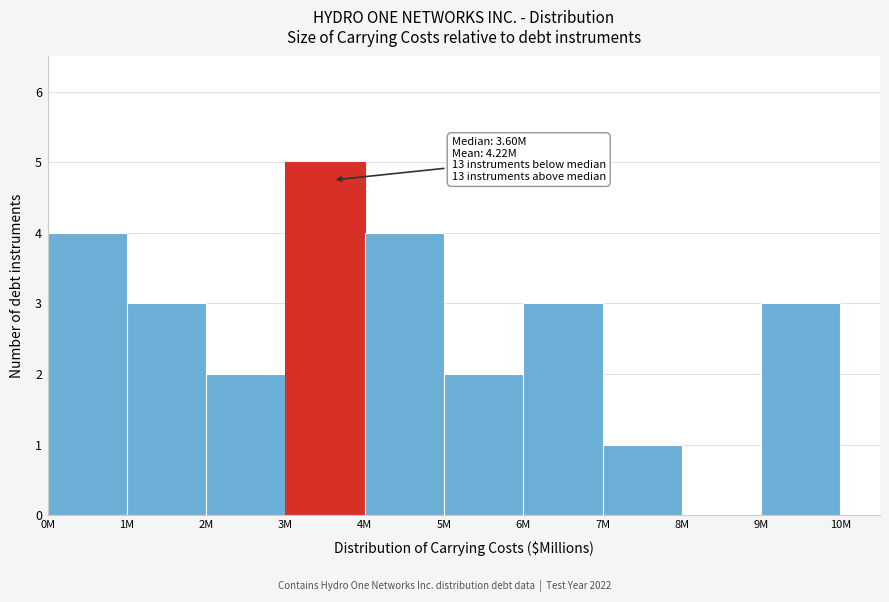

Reading right to left, extract all data points from this chart.

9M=3	8M=0	7M=1	6M=3	5M=2	4M=4	3M=5	2M=2	1M=3	0M=4